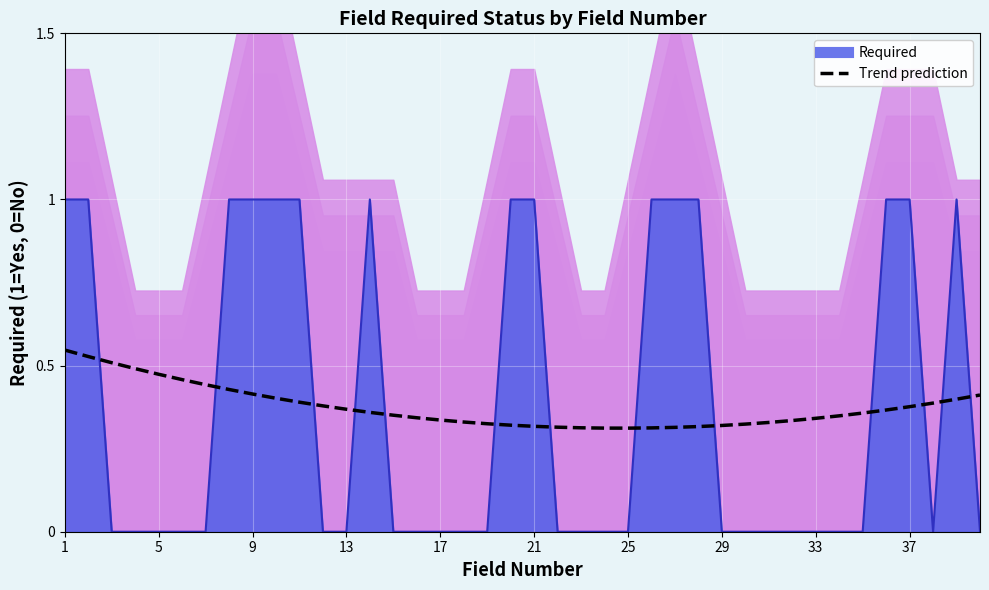

What is the difference between the maximum and second lowest values?

0.2